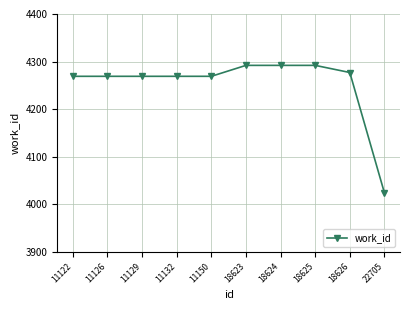

Which category has the lowest value across all series?

22705